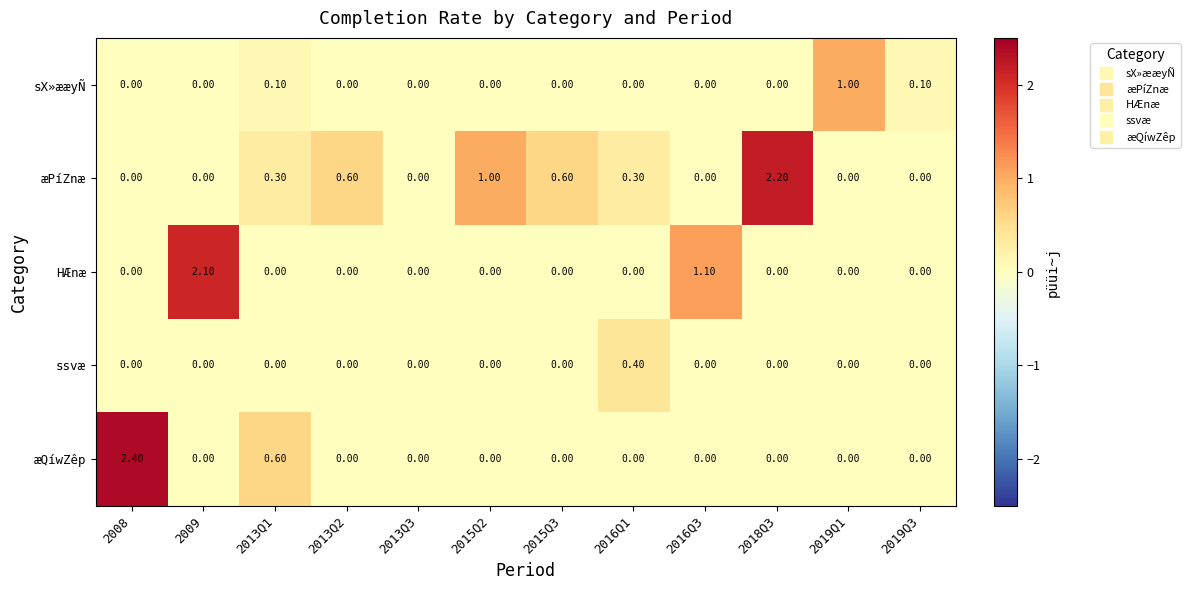

What is the total value across all series at 2019Q1?

1.0